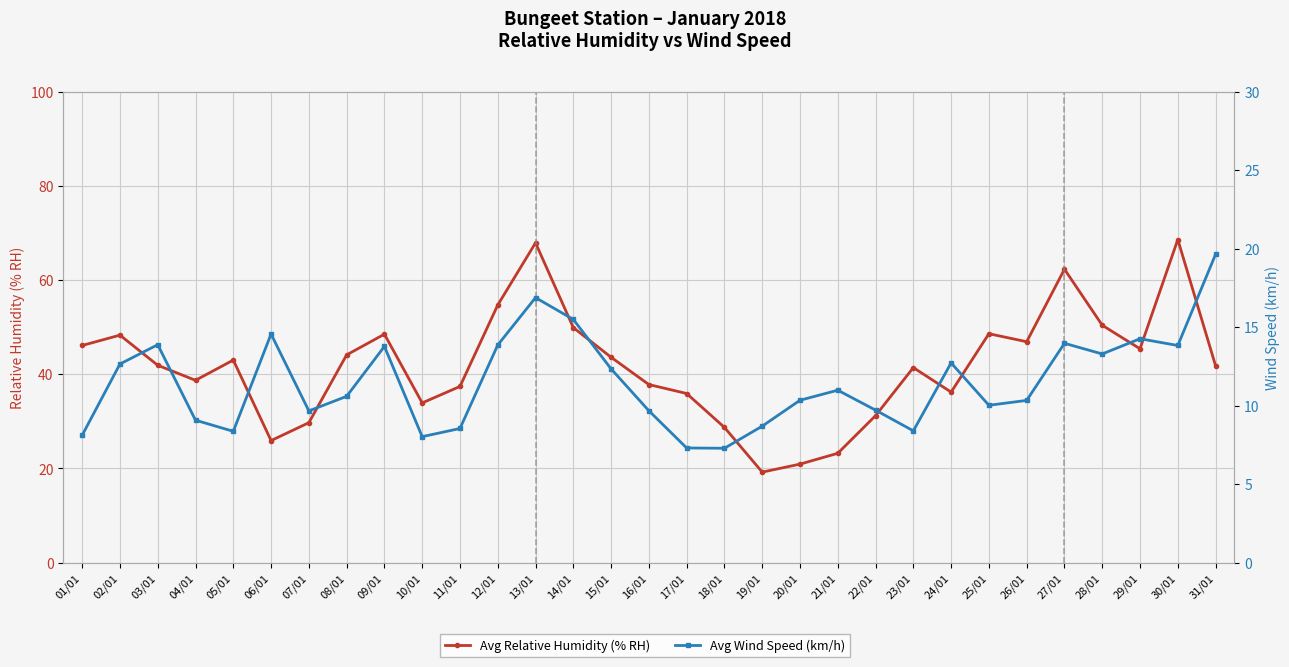

What are all the series names shown in the legend?

Avg Relative Humidity (% RH), Avg Wind Speed (km/h)